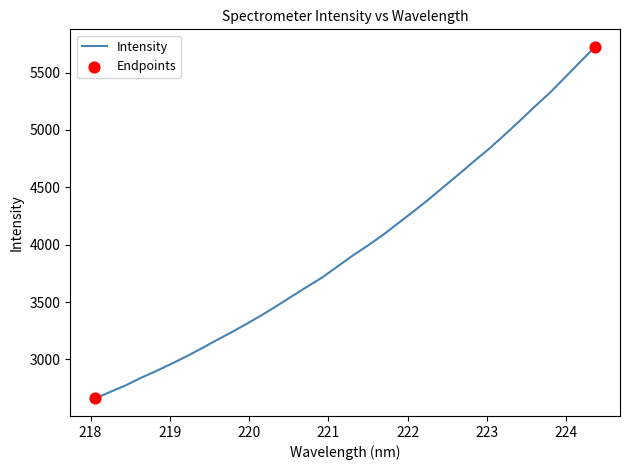

What is the difference between the maximum and minimum values?

3063.7